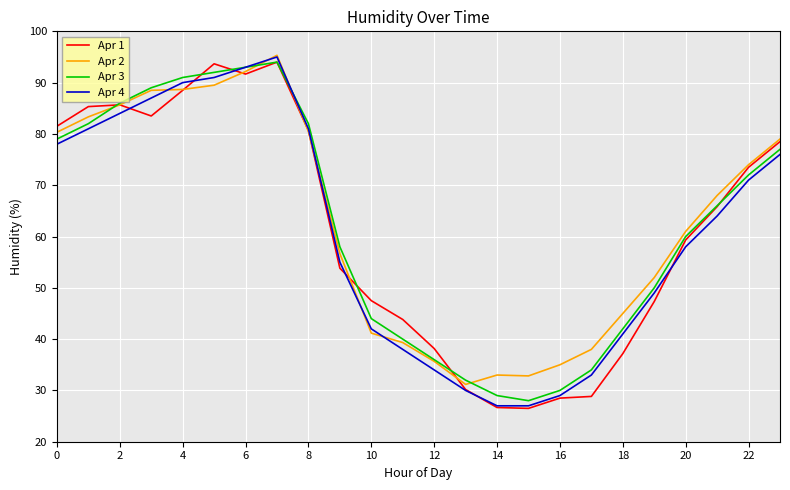

What is the minimum value for Apr 4?

27.0